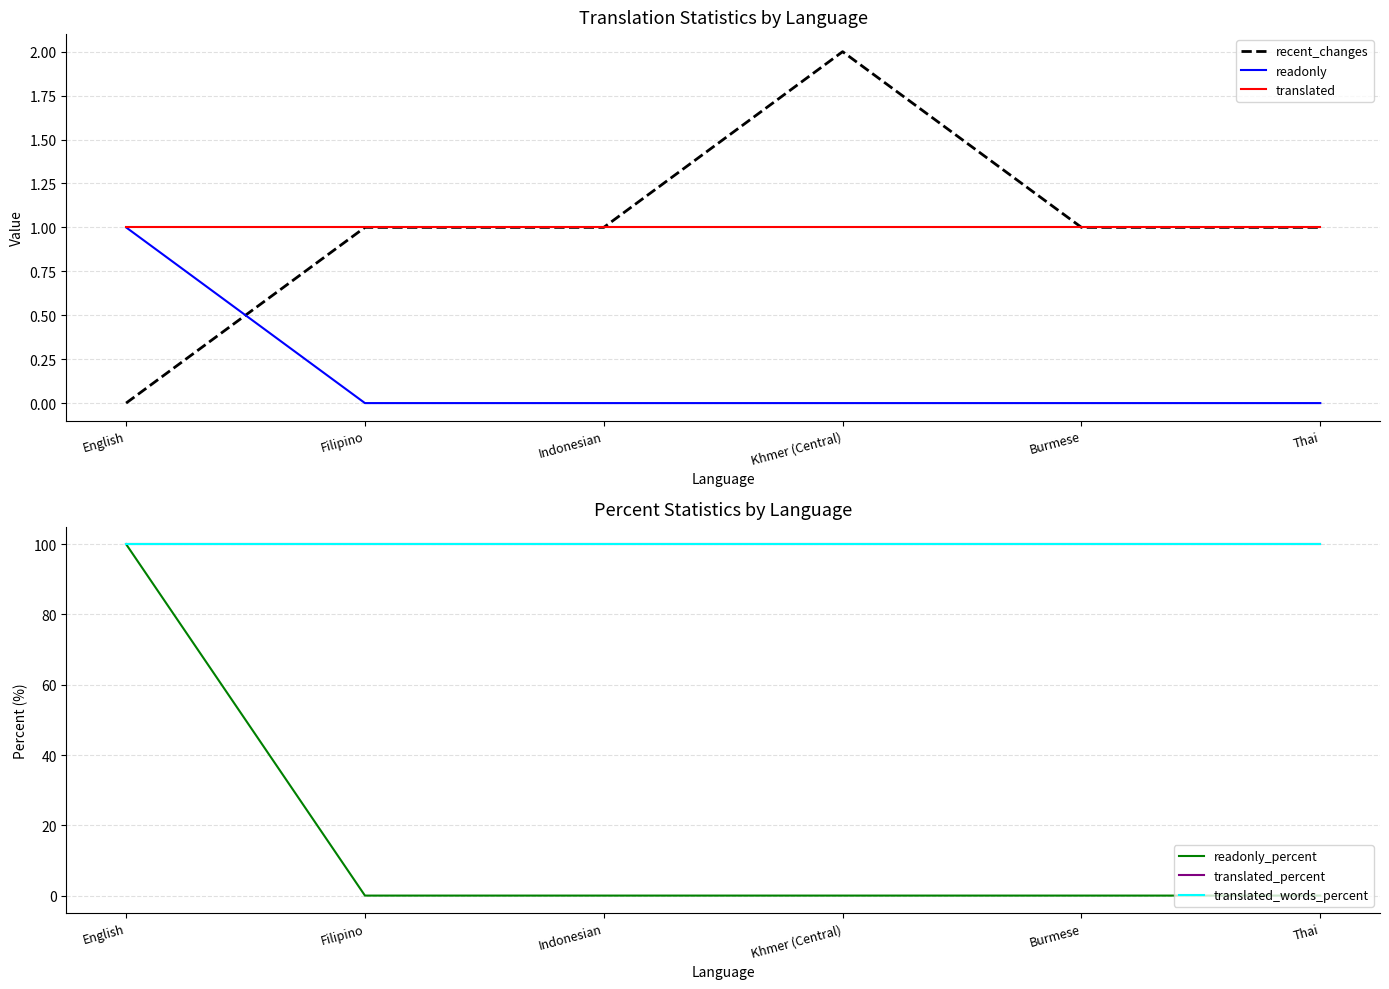

True or false: translated and readonly cross at least once.

False